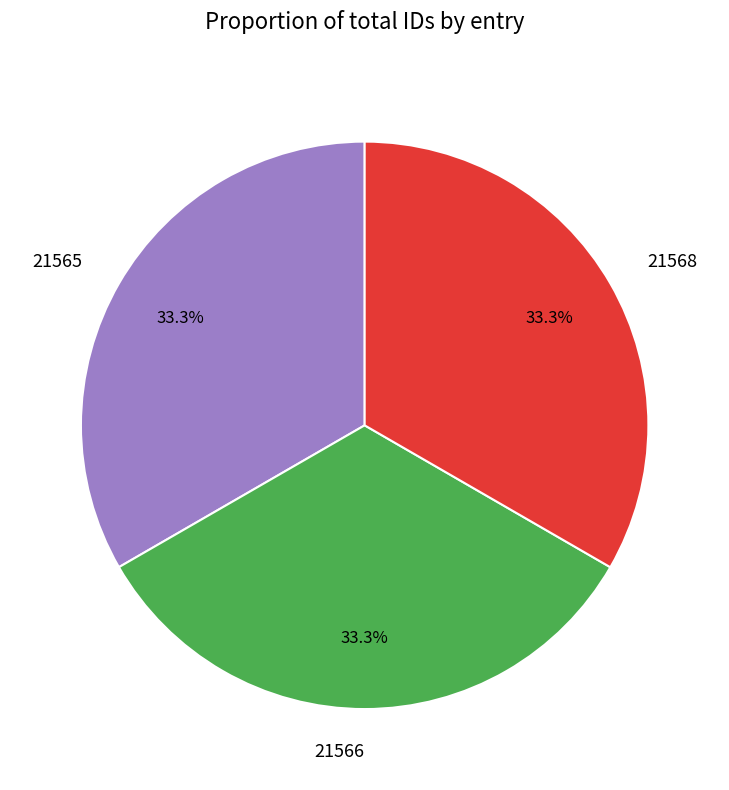

True or false: 21568 accounts for 33% of the total.

True